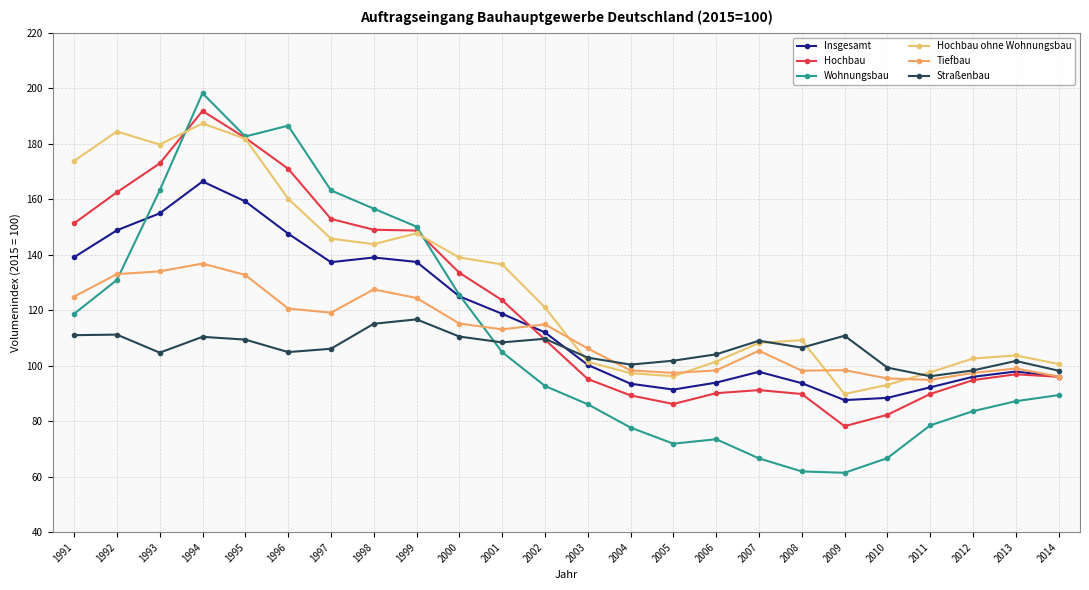

Where does the Hochbau ohne Wohnungsbau series first go above 121?

1991